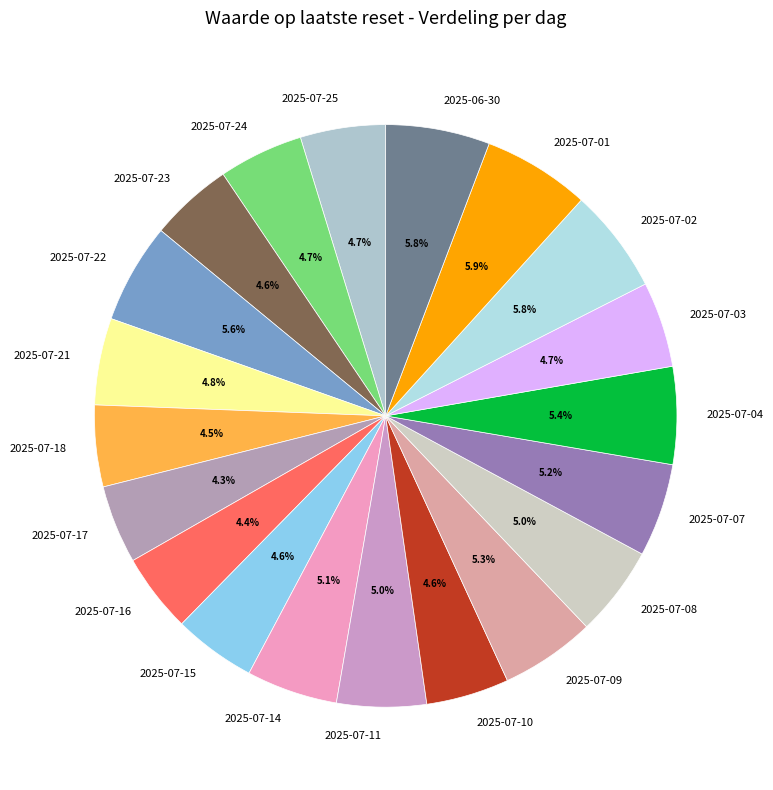

Combined, what portion of the pie is 2025-07-08 and 2025-07-14?

10.1%